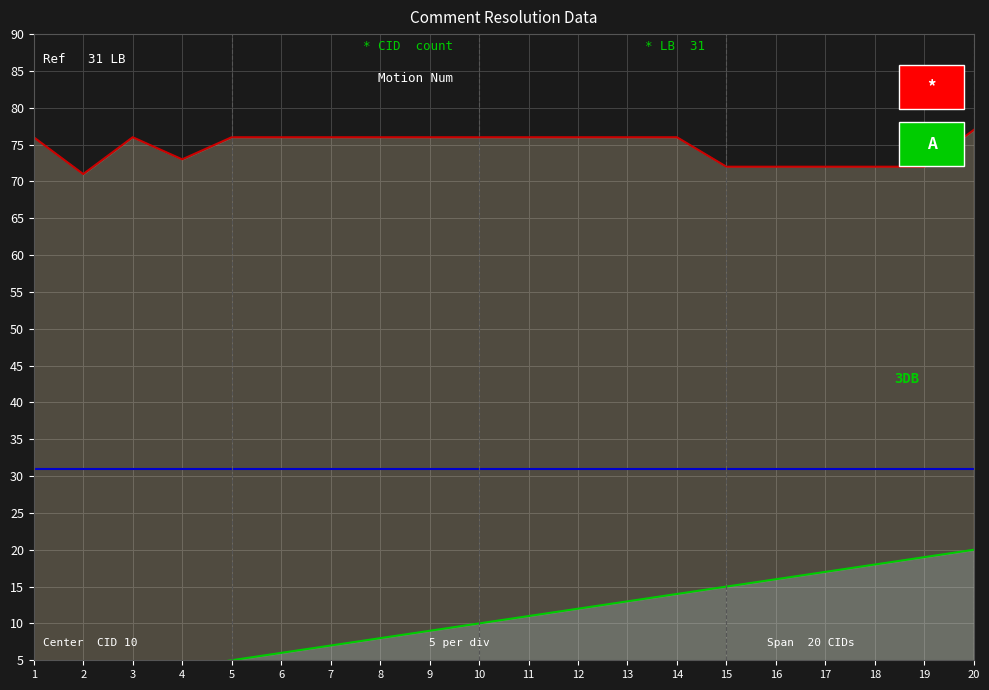

How many data points in CID are less than 11?

10